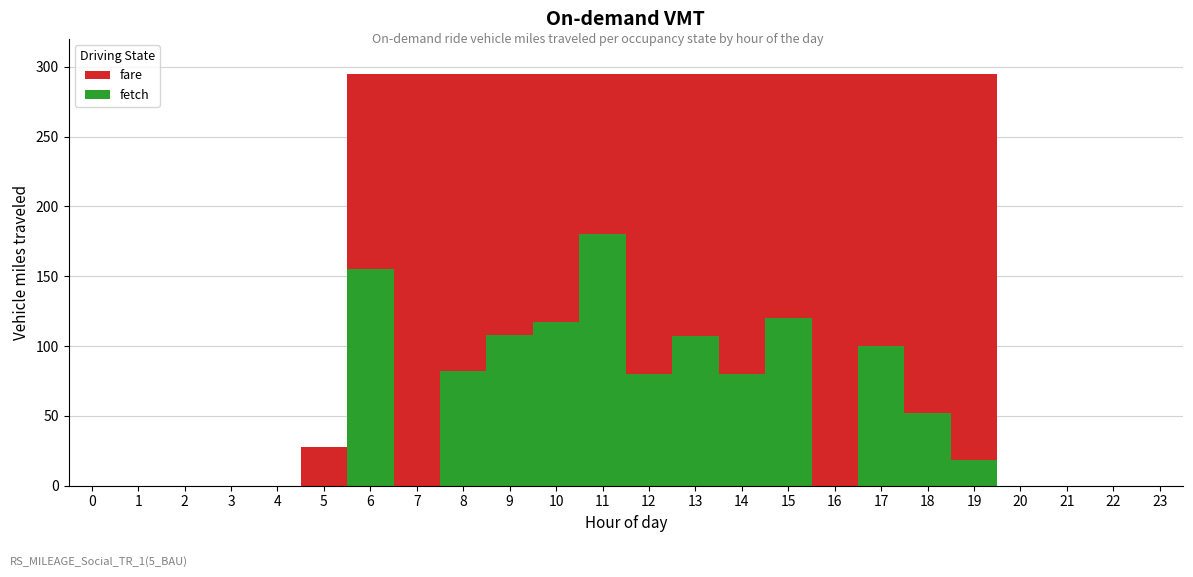

Rank the categories by fetch value from highest to lowest.

11, 6, 15, 10, 9, 13, 17, 8, 12, 14, 18, 19, 0, 1, 2, 3, 4, 5, 7, 16, 20, 21, 22, 23